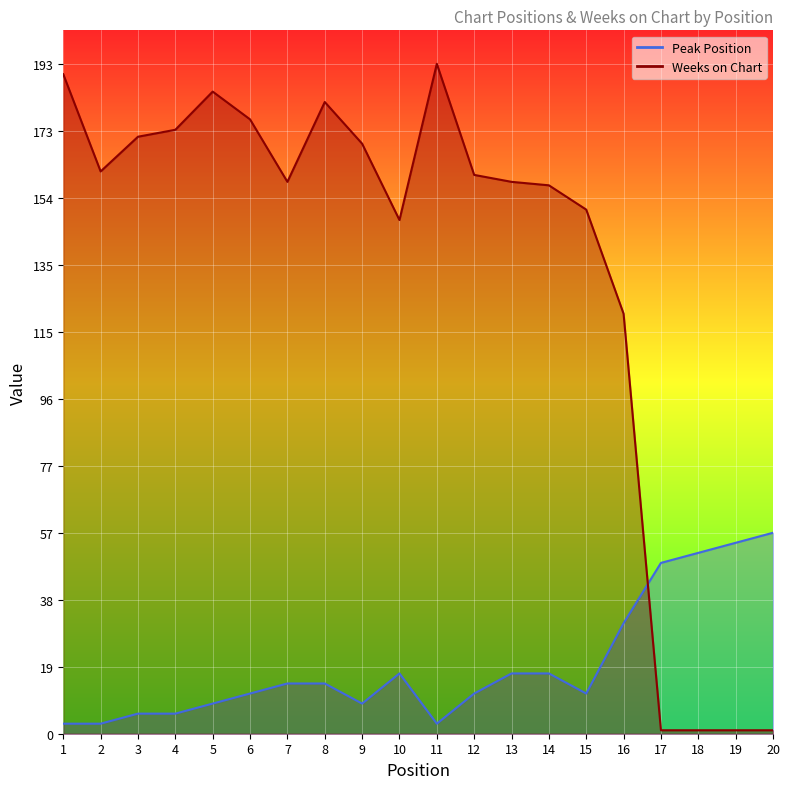

At which label does Weeks on Chart reach its minimum?

17